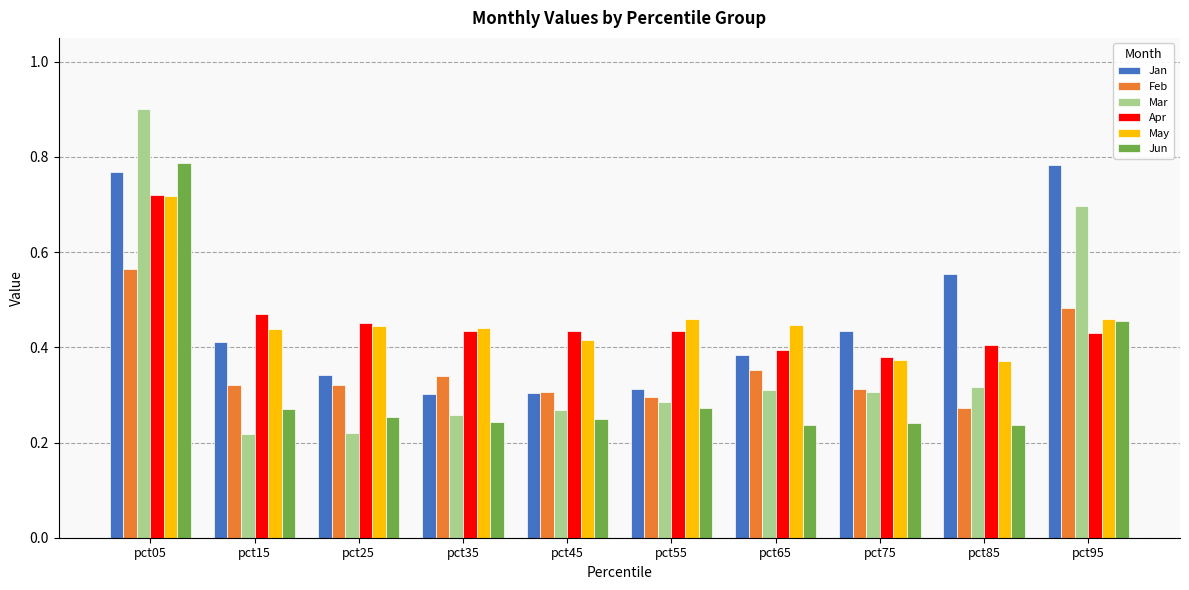

True or false: Mar has a value of 0.9 at pct05.

True